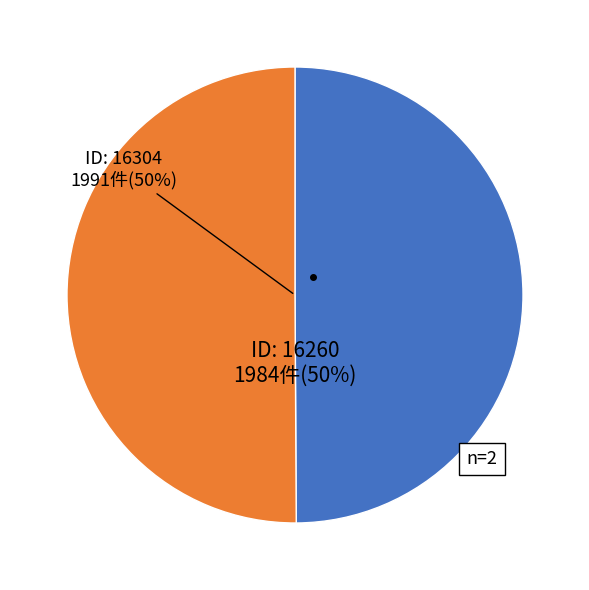

How many segments does this pie chart have?

2